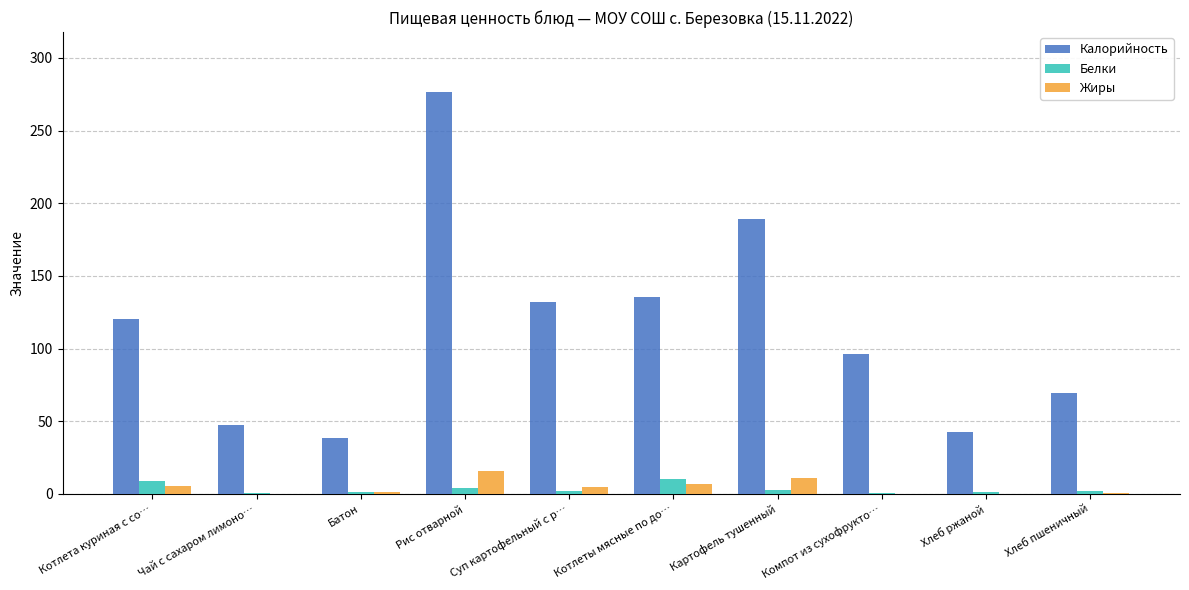

At which category is the sum across all series the highest?

Рис отварной